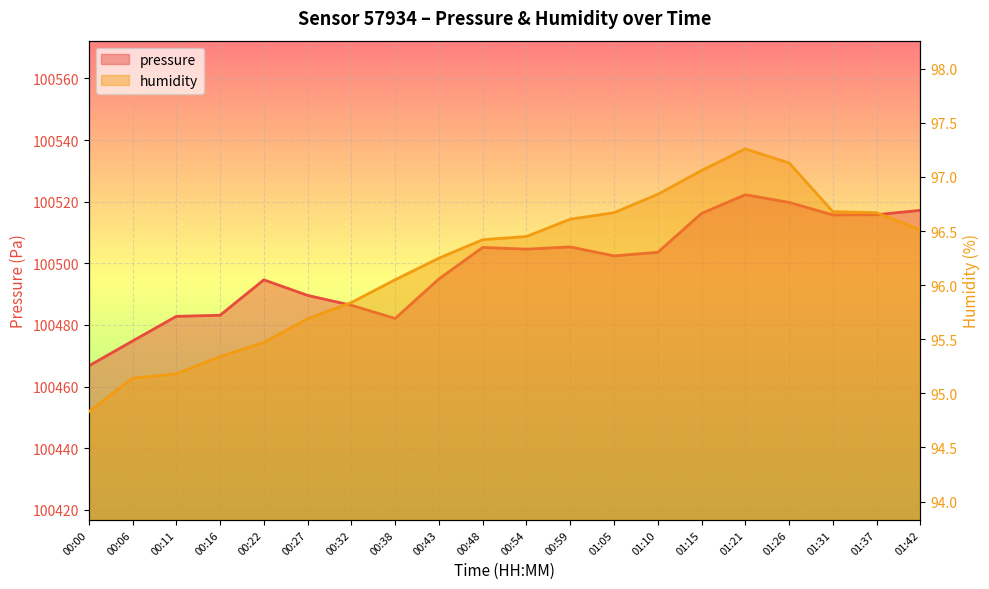

Does the chart display data point markers on the line(s)?

No